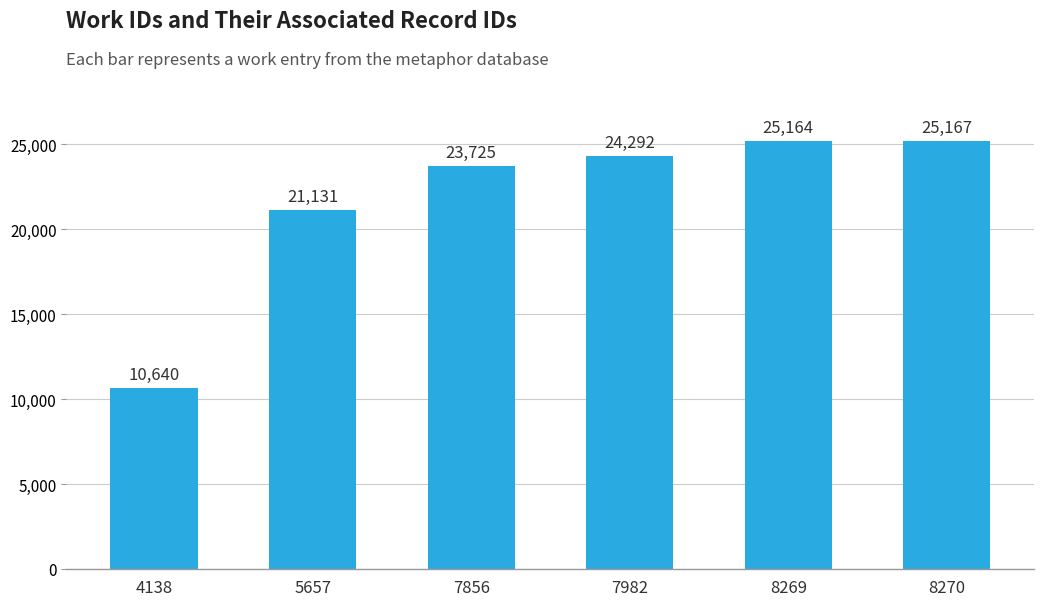

At which label is the value closest to 17903?

5657